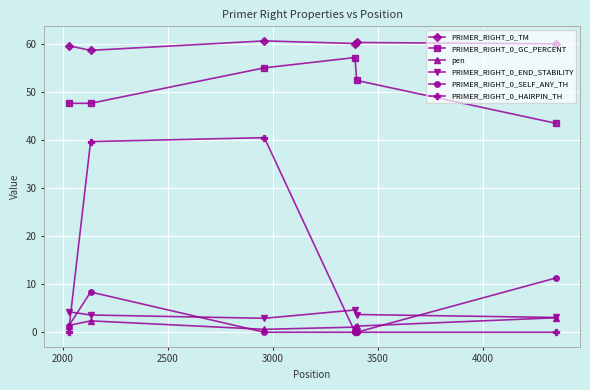

Which series has the largest range (max minus min)?

PRIMER_RIGHT_0_HAIRPIN_TH